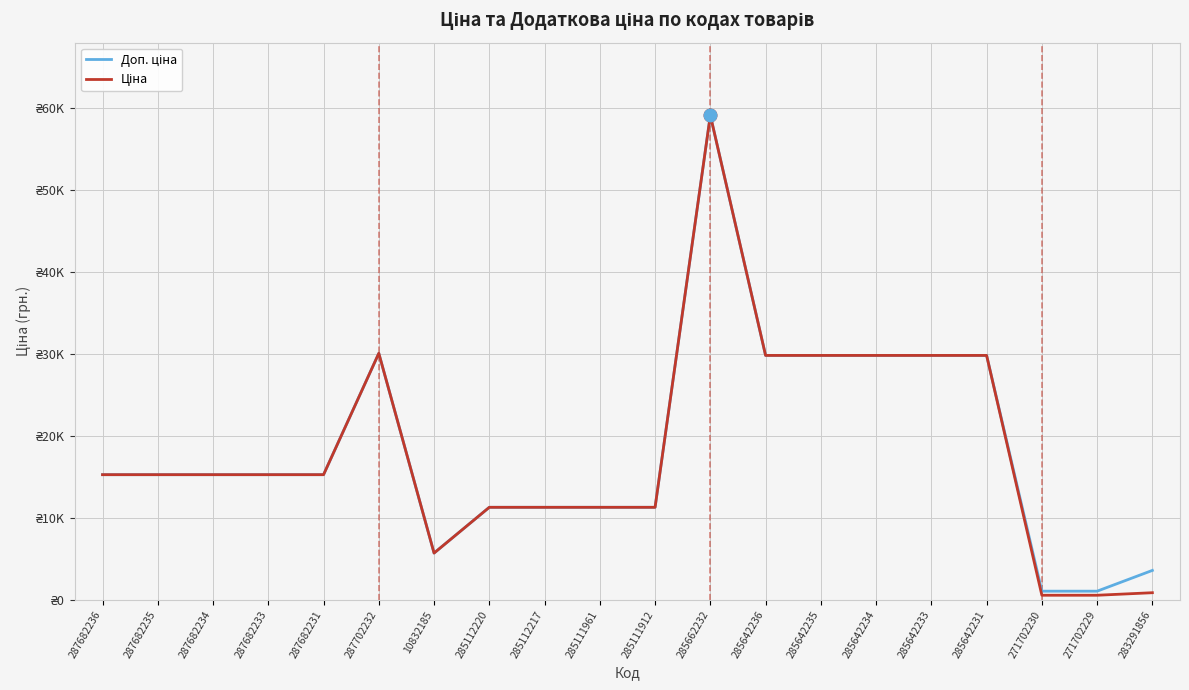

Reading left to right, transcribe all the data shown in this chart.

Доп. ціна: 15288.0	15288.0	15288.0	15288.0	15288.0	30077.8	5736.9	11312.5	11312.5	11312.5	11312.5	59075.7	29819.2	29819.2	29819.2	29819.2	29819.2	1093.7	1093.7	3623.4
Ціна: 15288.0	15288.0	15288.0	15288.0	15288.0	30077.8	5736.9	11312.5	11312.5	11312.5	11312.5	59075.7	29819.2	29819.2	29819.2	29819.2	29819.2	596.5	596.5	905.9